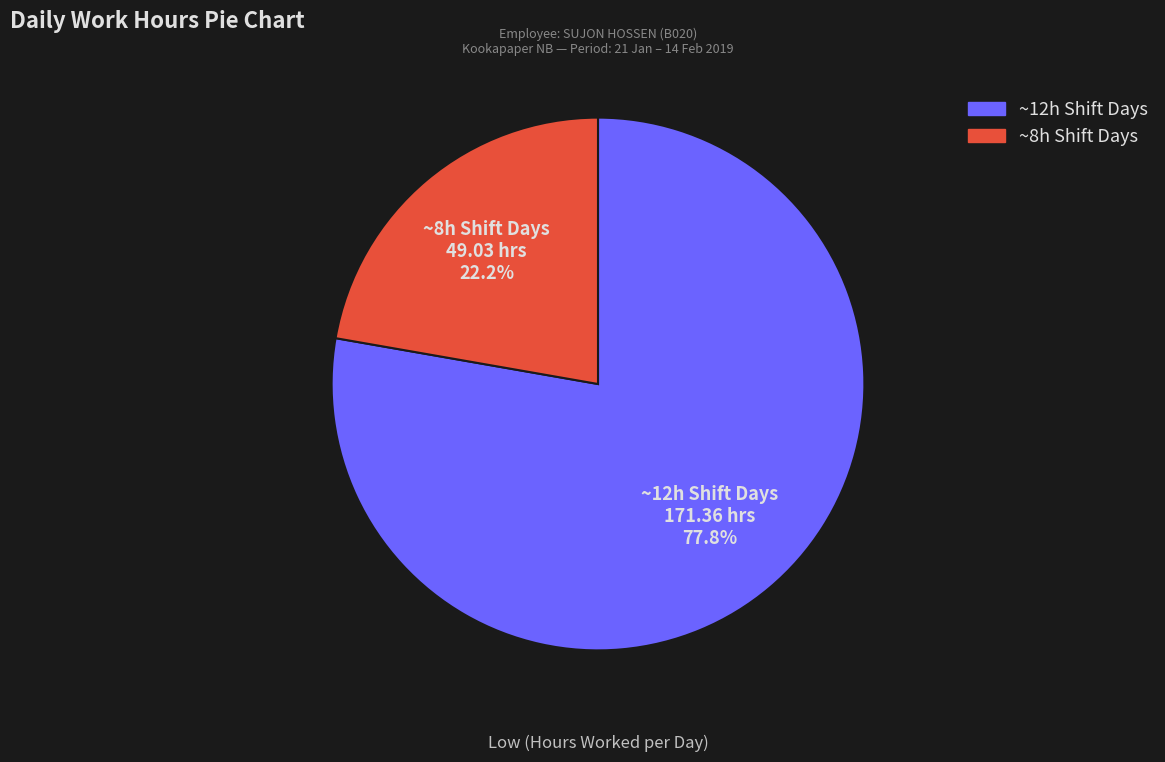

Is there any slice that represents more than half of the pie?

Yes